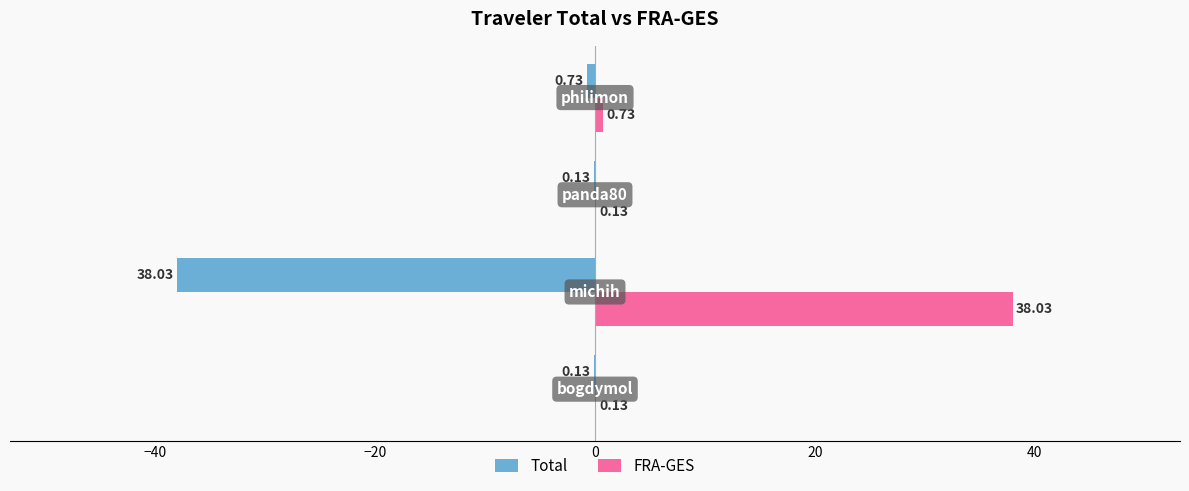

What is the sum of all Total values?

-39.0